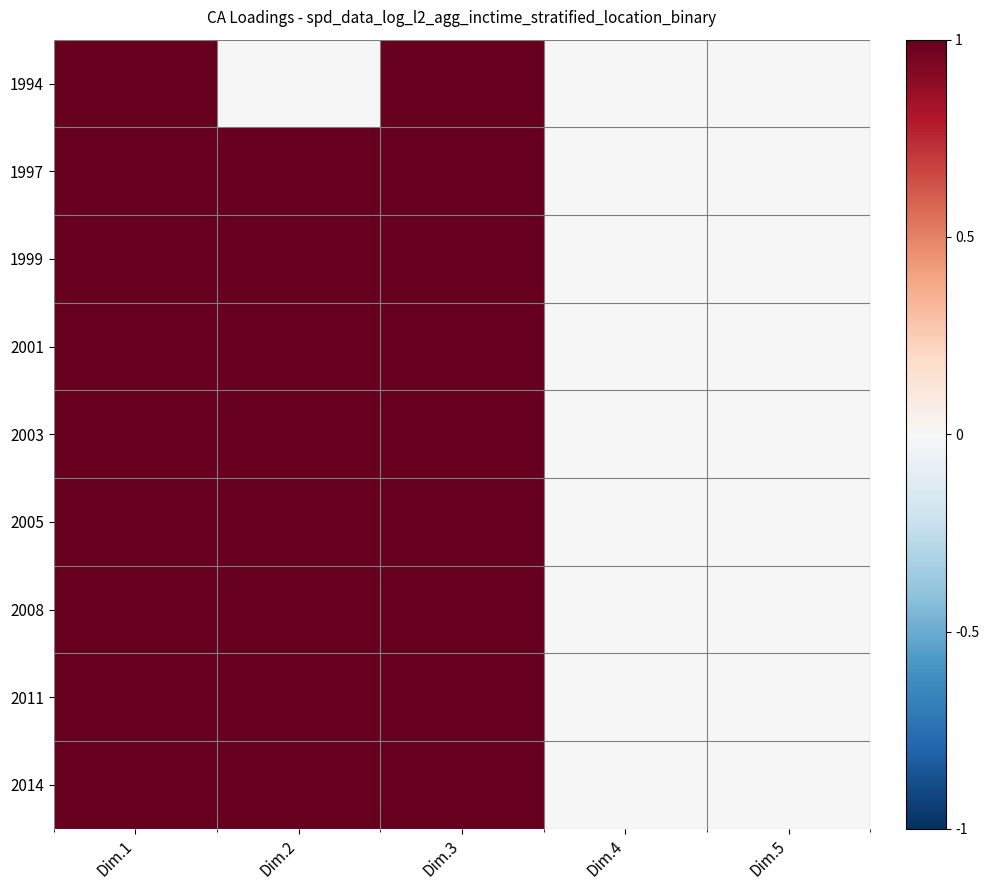

Which has a higher value, Dim.2 or Dim.5?

Dim.2